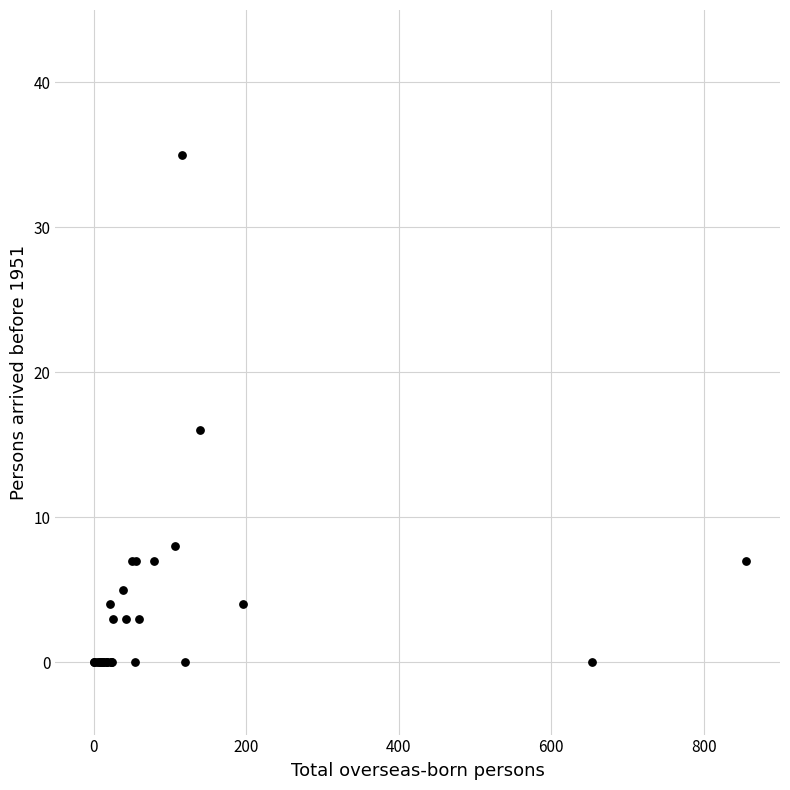

What Y value in the scatter plot is closest to 17?

16